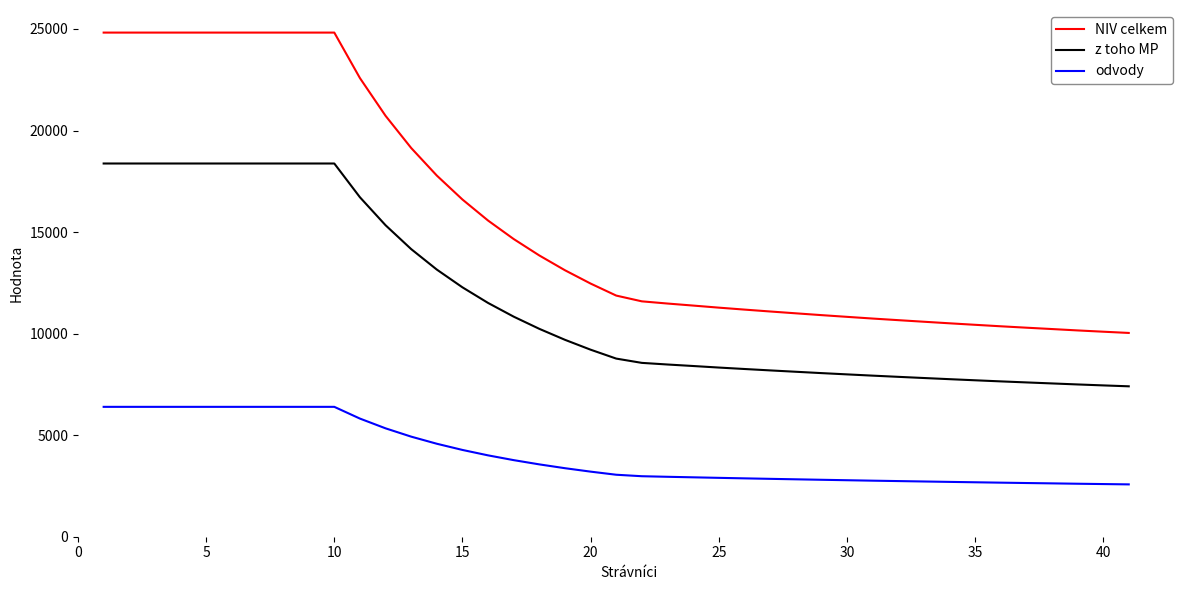

How many lines are shown in the chart?

3